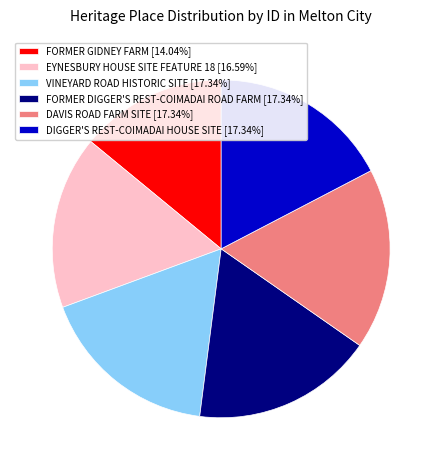

How many slices are in this pie chart?

6